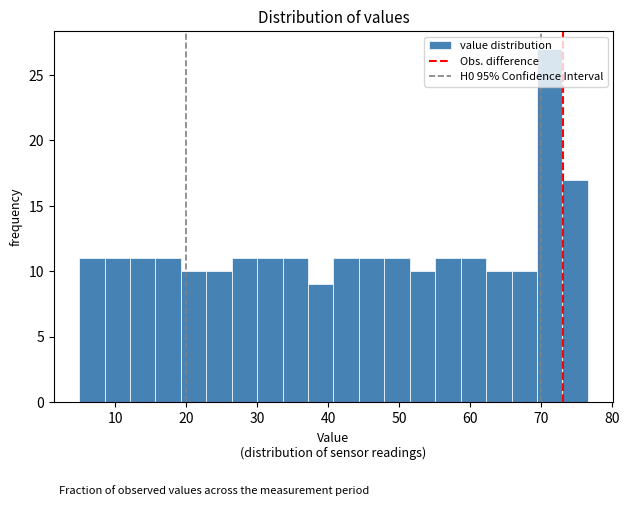

Around what value on the x-axis is the tallest bar? Give the approximate position of its centre, as read against the axis.

71